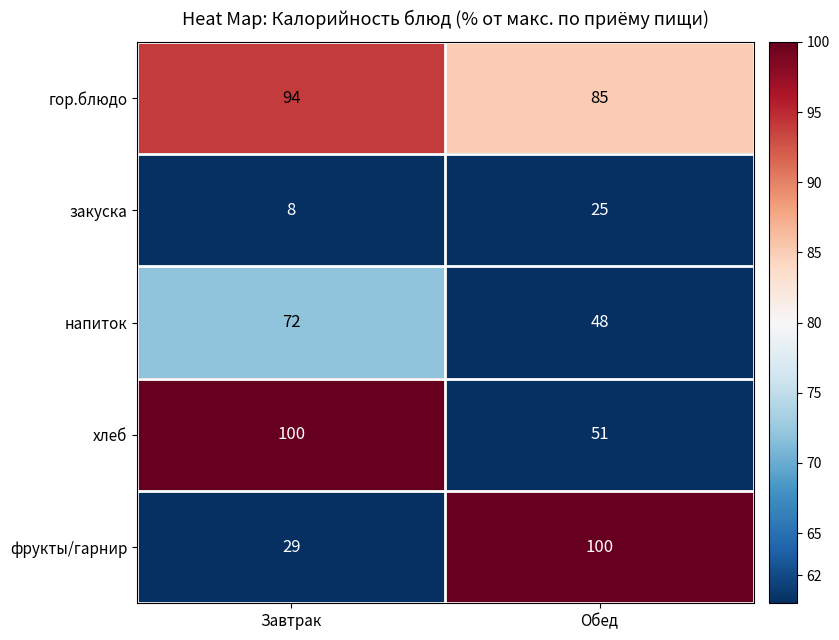

At Завтрак, list the series in order from smallest to largest.

закуска, фрукты/гарнир, напиток, гор.блюдо, хлеб